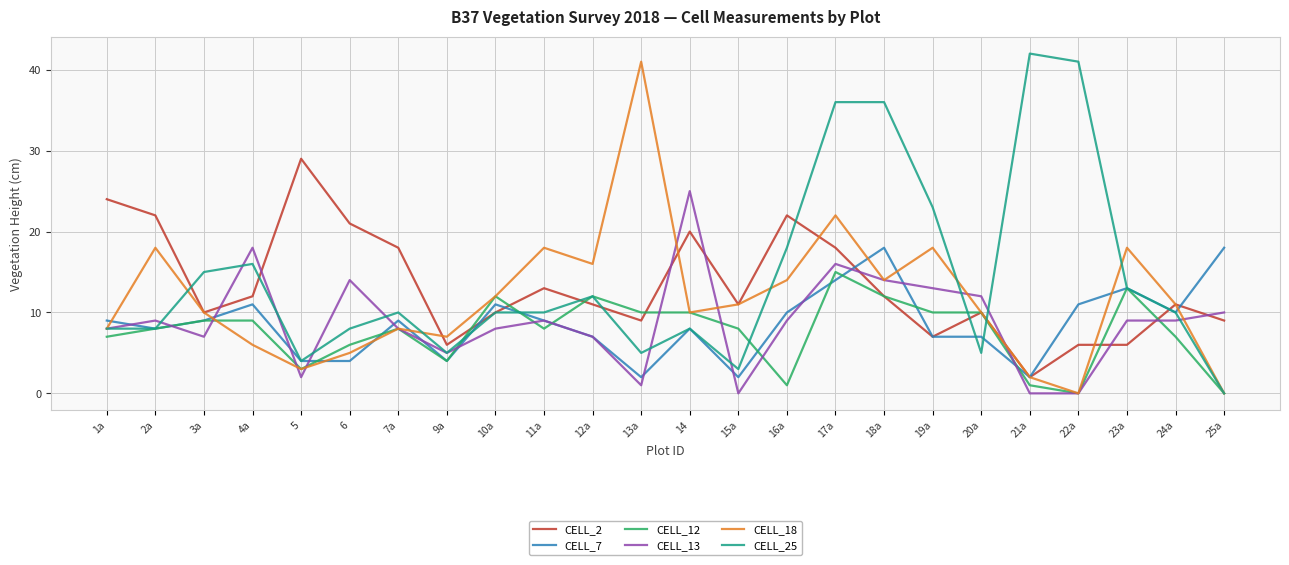

Reading left to right, transcribe all the data shown in this chart.

CELL_2: 24	22	10	12	29	21	18	6	10	13	11	9	20	11	22	18	12	7	10	2	6	6	11	9
CELL_7: 9	8	9	11	4	4	9	4	11	9	7	2	8	2	10	14	18	7	7	2	11	13	10	18
CELL_12: 7	8	9	9	3	6	8	4	12	8	12	10	10	8	1	15	12	10	10	1	0	13	7	0
CELL_13: 8	9	7	18	2	14	8	5	8	9	7	1	25	0	9	16	14	13	12	0	0	9	9	10
CELL_18: 8	18	10	6	3	5	8	7	12	18	16	41	10	11	14	22	14	18	10	2	0	18	11	0
CELL_25: 8	8	15	16	4	8	10	5	10	10	12	5	8	3	18	36	36	23	5	42	41	13	10	0